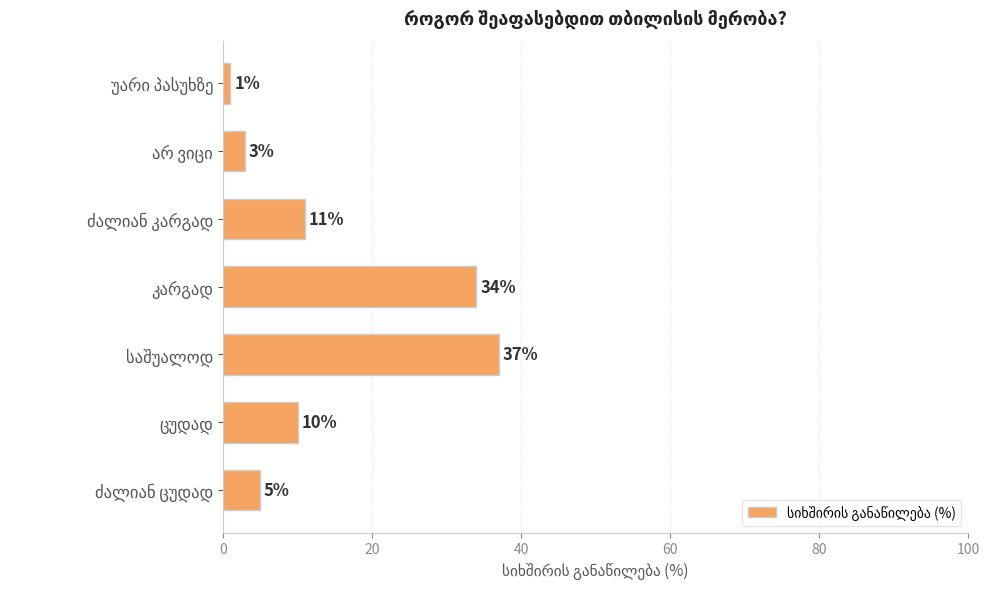

What is the sum of all values?

101